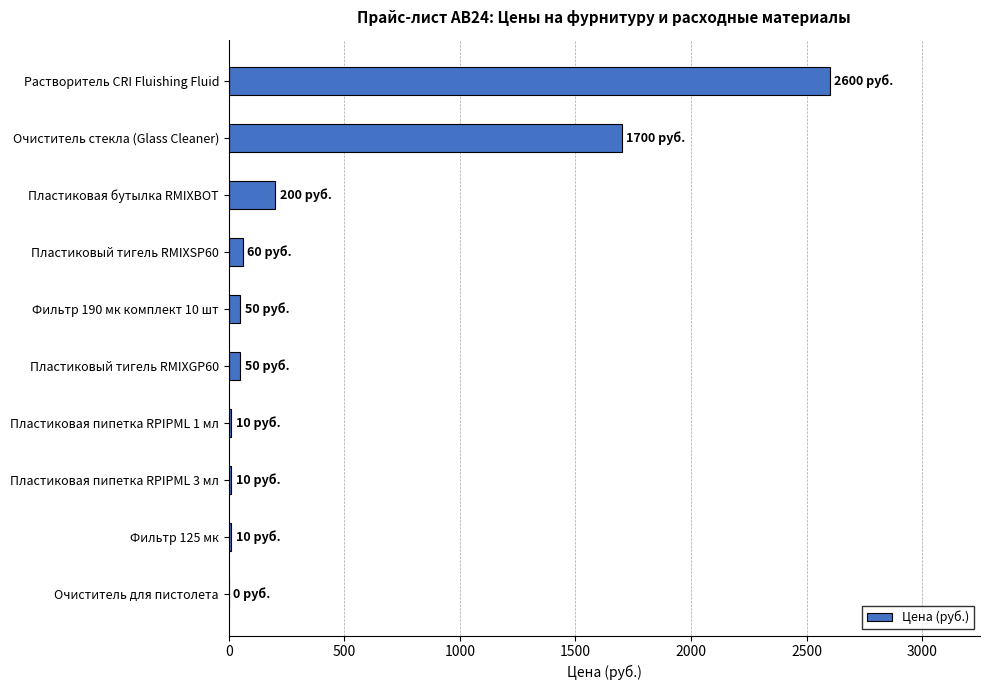

The value at Очиститель для пистолета is 0. True or false?

True